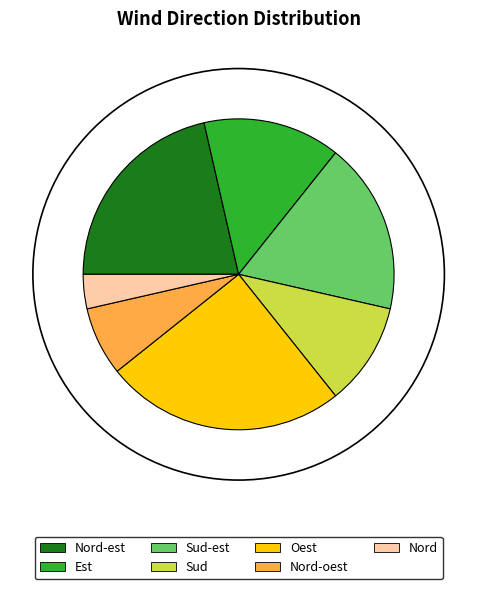

Which category has the smallest portion of the pie?

Nord